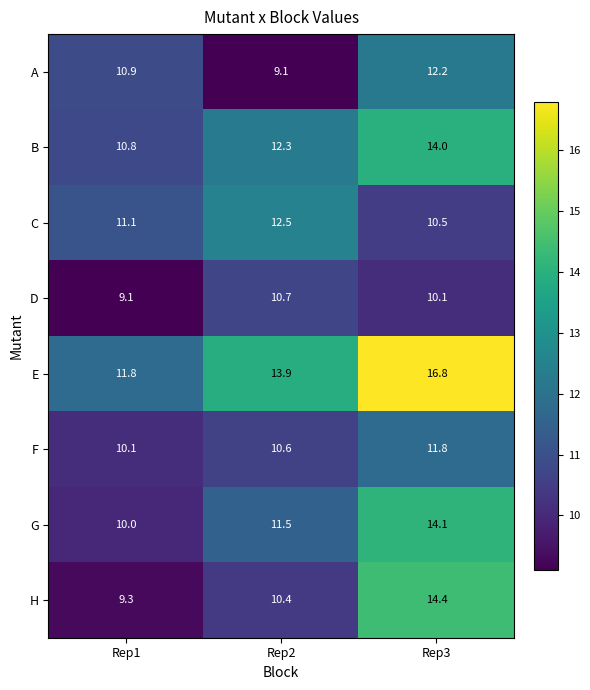

What is the average value of the A series?

10.7